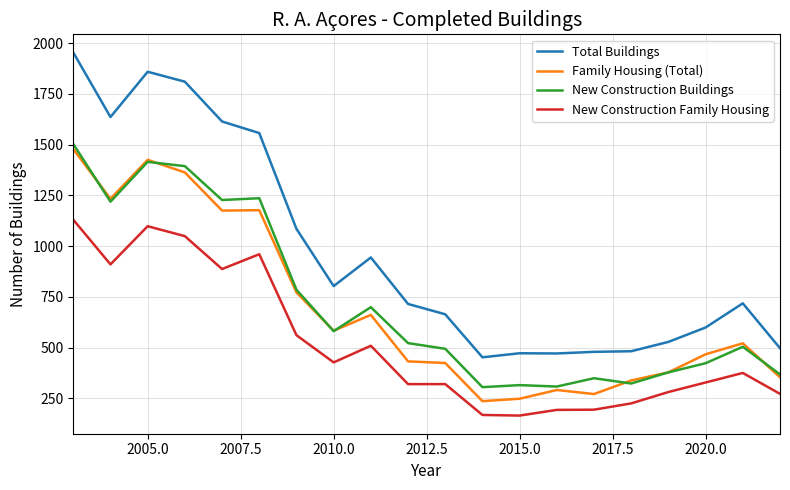

What is the lowest value of the New Construction Buildings series?

305